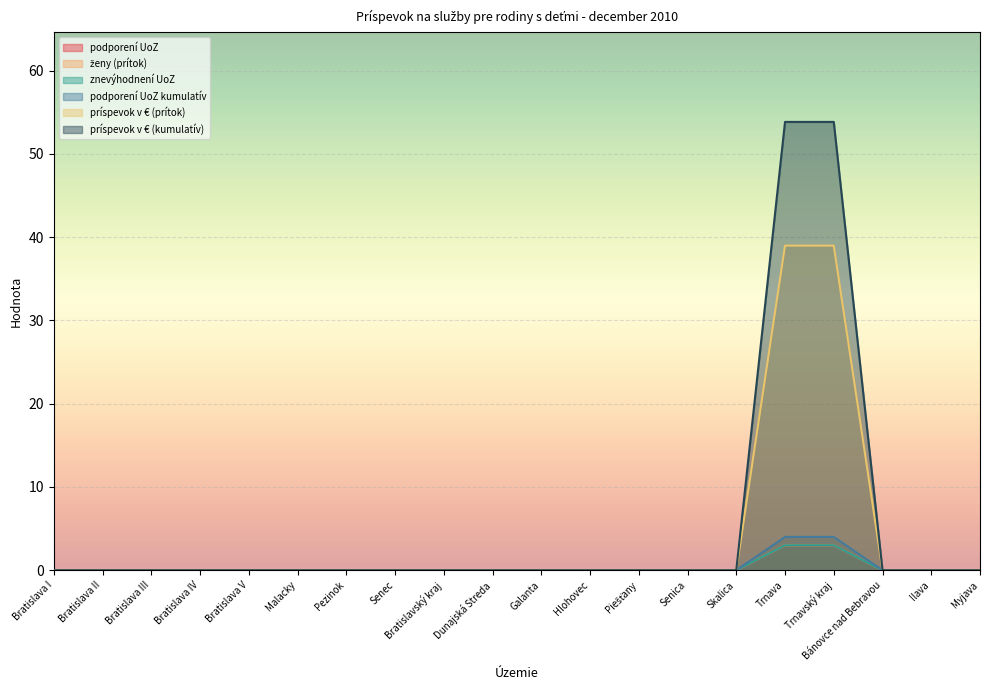

Which series has the largest total across all categories?

príspevok v € (kumulatív)